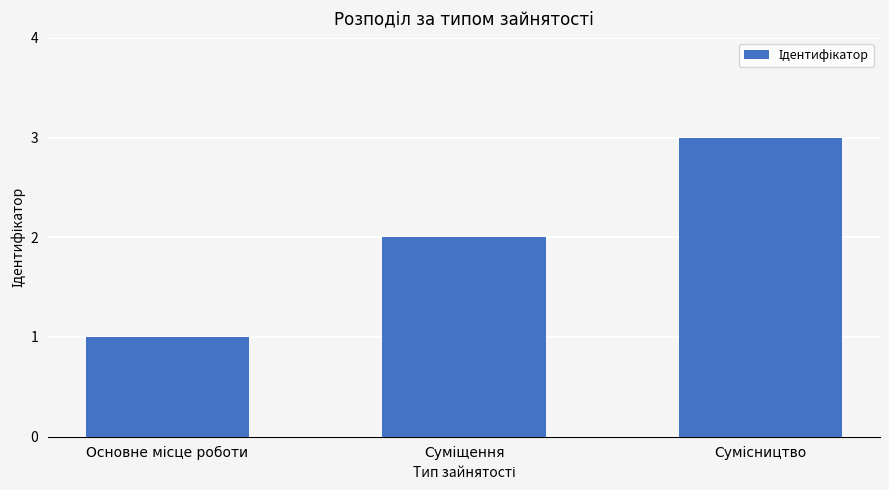

Count the number of categories in the chart.

3